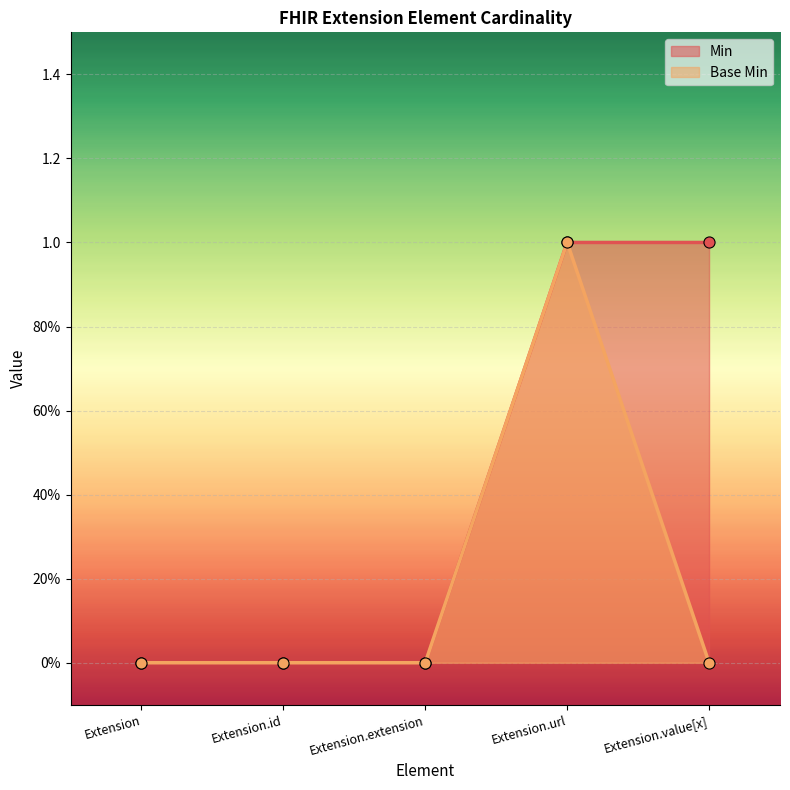

Reading left to right, extract all data points from this chart.

Min: 0	0	0	1	1
Base Min: 0	0	0	1	0